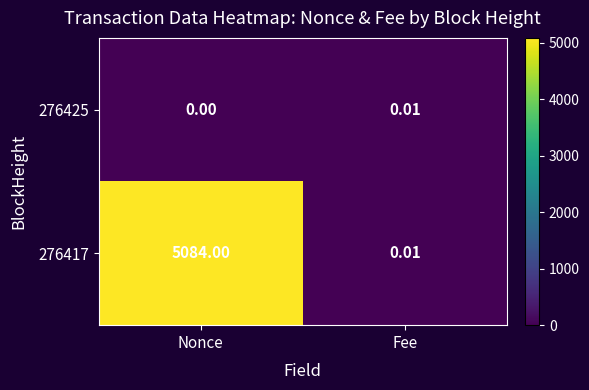

At which category does the chart reach its minimum across all series?

Nonce